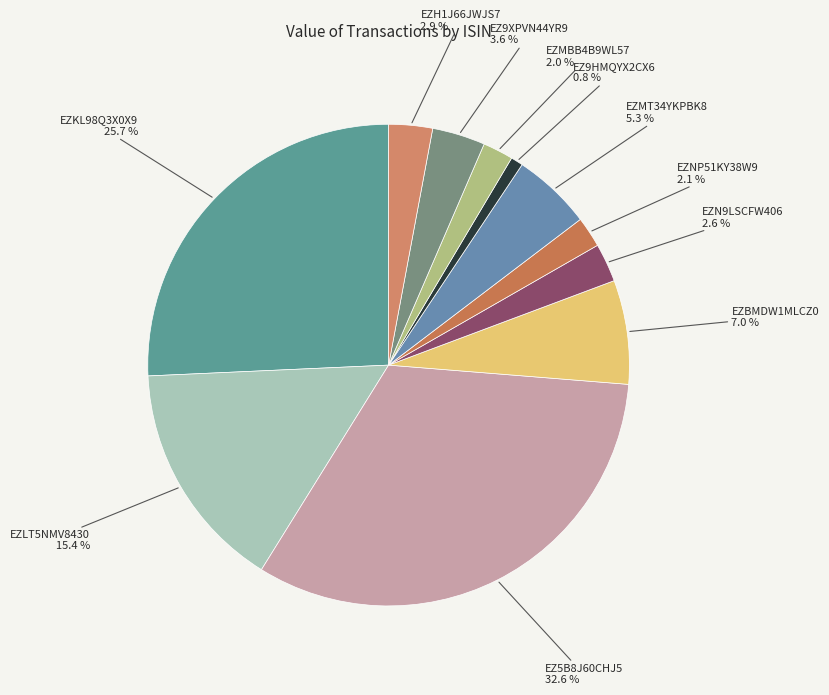

What is the smallest slice in the pie chart?

EZ9HMQYX2CX6